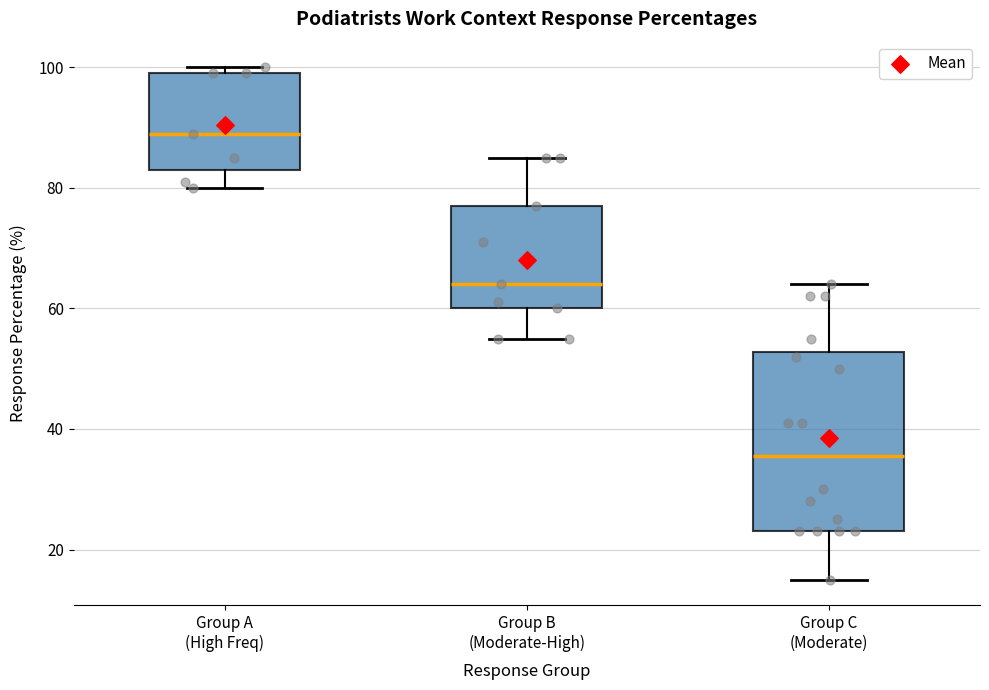

Reading left to right, transcribe this box plot: for each box, give where its median line is, the range the box spans, and where its two whiskers end, as read against the y-axis. The values are not printed on the chart, so give them approximately, as read against the axis.

Group A (High Freq): median 90, box 84 to 100, whiskers 80 to 100 (just above the box's upper edge)
Group B (Moderate-High): median 64, box 60 to 78, whiskers 56 to 86
Group C (Moderate): median 36, box 24 to 52, whiskers 16 to 64